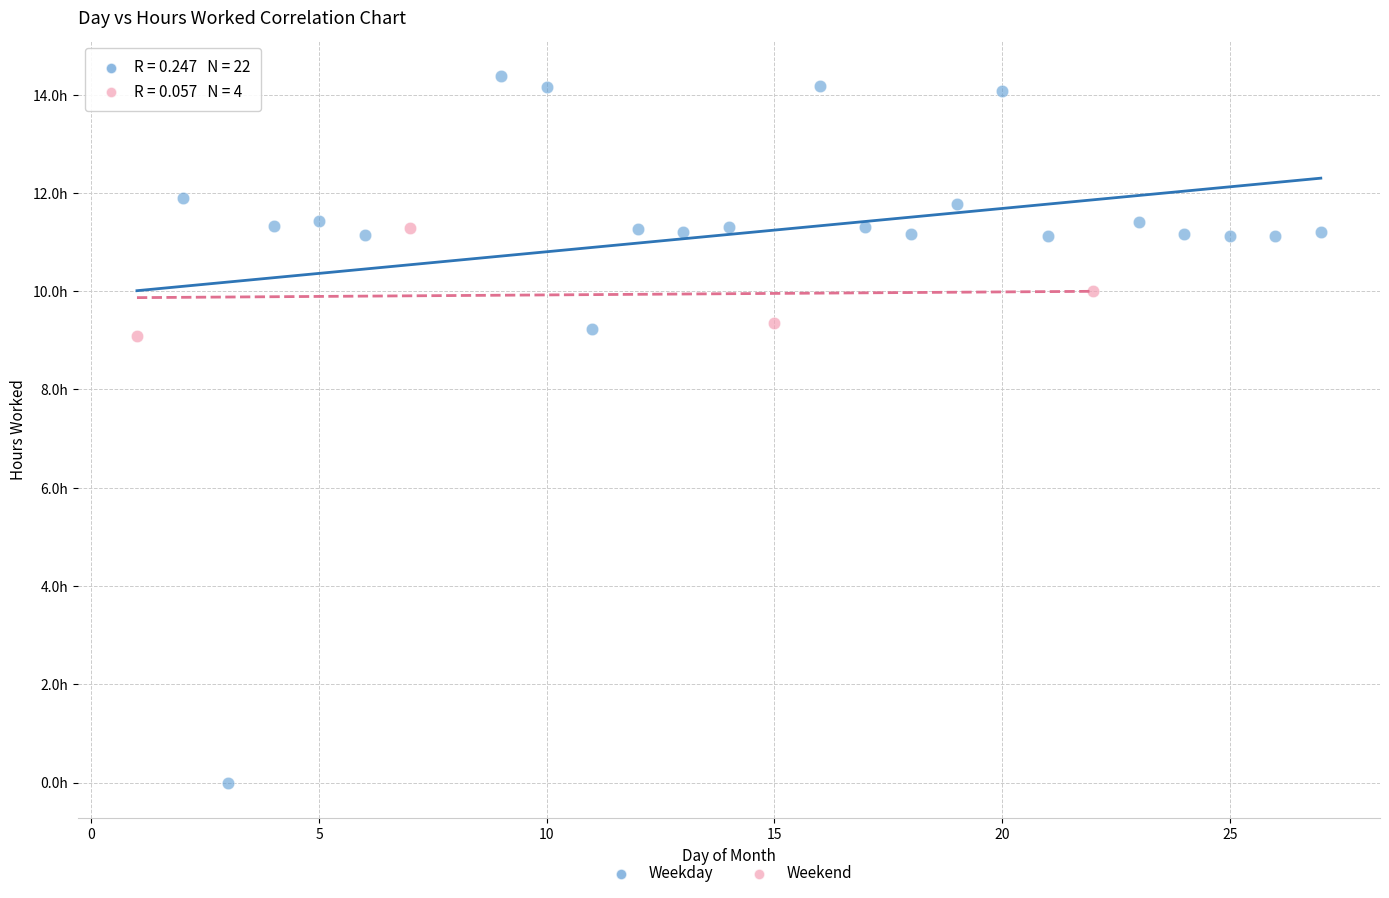

What are all the series names shown in the legend?

Weekday, Weekend